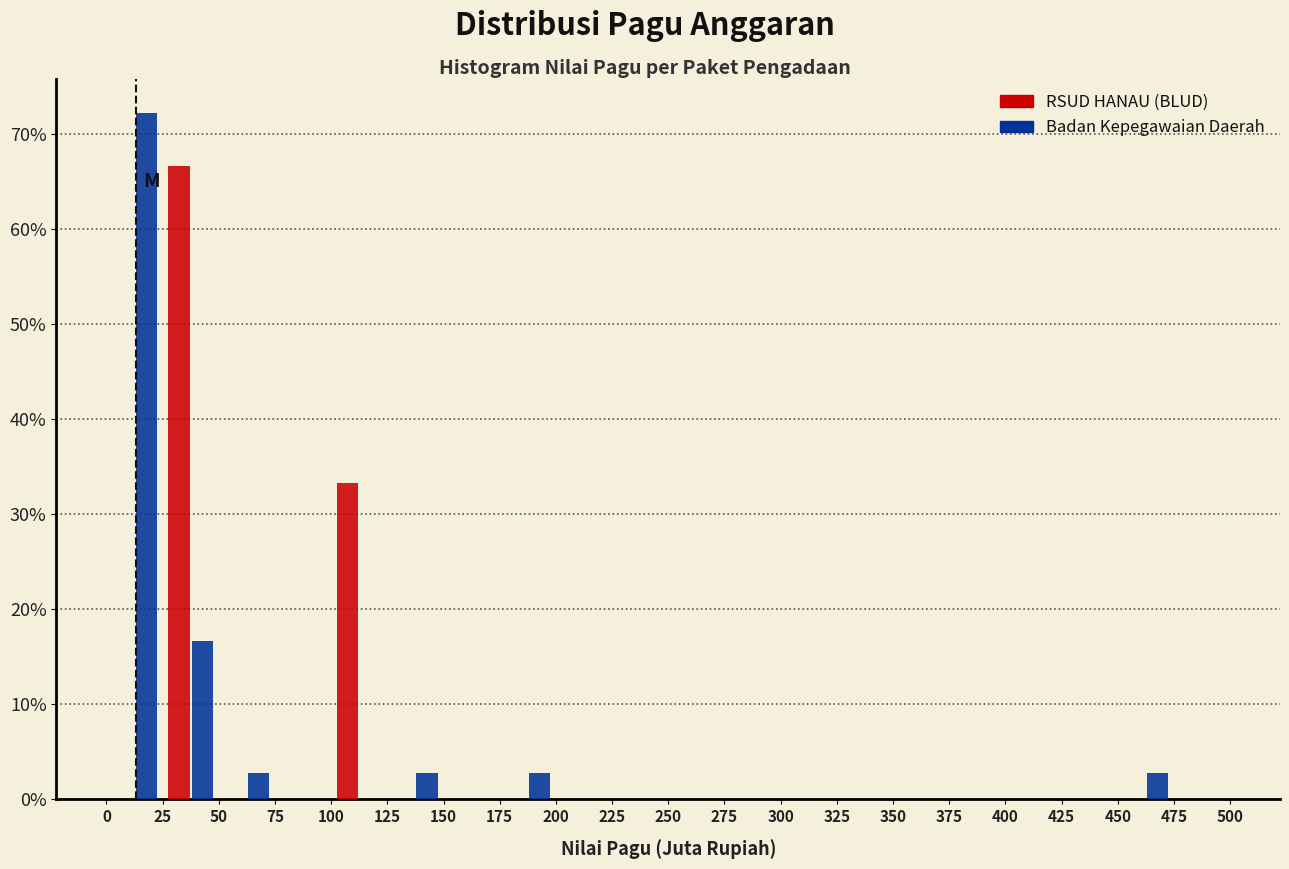

Reading left to right, transcribe this chart: for each range on the x-axis, give the height of each series' bar. The values are not printed on the chart, so give them approximately, as read against the axis.

0 to 25: RSUD HANAU (BLUD)=0	Badan Kepegawaian Daerah=72
25 to 50: RSUD HANAU (BLUD)=67	Badan Kepegawaian Daerah=17
50 to 75: RSUD HANAU (BLUD)=0	Badan Kepegawaian Daerah=3
75 to 100: RSUD HANAU (BLUD)=0	Badan Kepegawaian Daerah=0
100 to 125: RSUD HANAU (BLUD)=33	Badan Kepegawaian Daerah=0
125 to 150: RSUD HANAU (BLUD)=0	Badan Kepegawaian Daerah=3
150 to 175: RSUD HANAU (BLUD)=0	Badan Kepegawaian Daerah=0
175 to 200: RSUD HANAU (BLUD)=0	Badan Kepegawaian Daerah=3
200 to 225: RSUD HANAU (BLUD)=0	Badan Kepegawaian Daerah=0
225 to 250: RSUD HANAU (BLUD)=0	Badan Kepegawaian Daerah=0
250 to 275: RSUD HANAU (BLUD)=0	Badan Kepegawaian Daerah=0
275 to 300: RSUD HANAU (BLUD)=0	Badan Kepegawaian Daerah=0
300 to 325: RSUD HANAU (BLUD)=0	Badan Kepegawaian Daerah=0
325 to 350: RSUD HANAU (BLUD)=0	Badan Kepegawaian Daerah=0
350 to 375: RSUD HANAU (BLUD)=0	Badan Kepegawaian Daerah=0
375 to 400: RSUD HANAU (BLUD)=0	Badan Kepegawaian Daerah=0
400 to 425: RSUD HANAU (BLUD)=0	Badan Kepegawaian Daerah=0
425 to 450: RSUD HANAU (BLUD)=0	Badan Kepegawaian Daerah=0
450 to 475: RSUD HANAU (BLUD)=0	Badan Kepegawaian Daerah=3
475 to 500: RSUD HANAU (BLUD)=0	Badan Kepegawaian Daerah=0